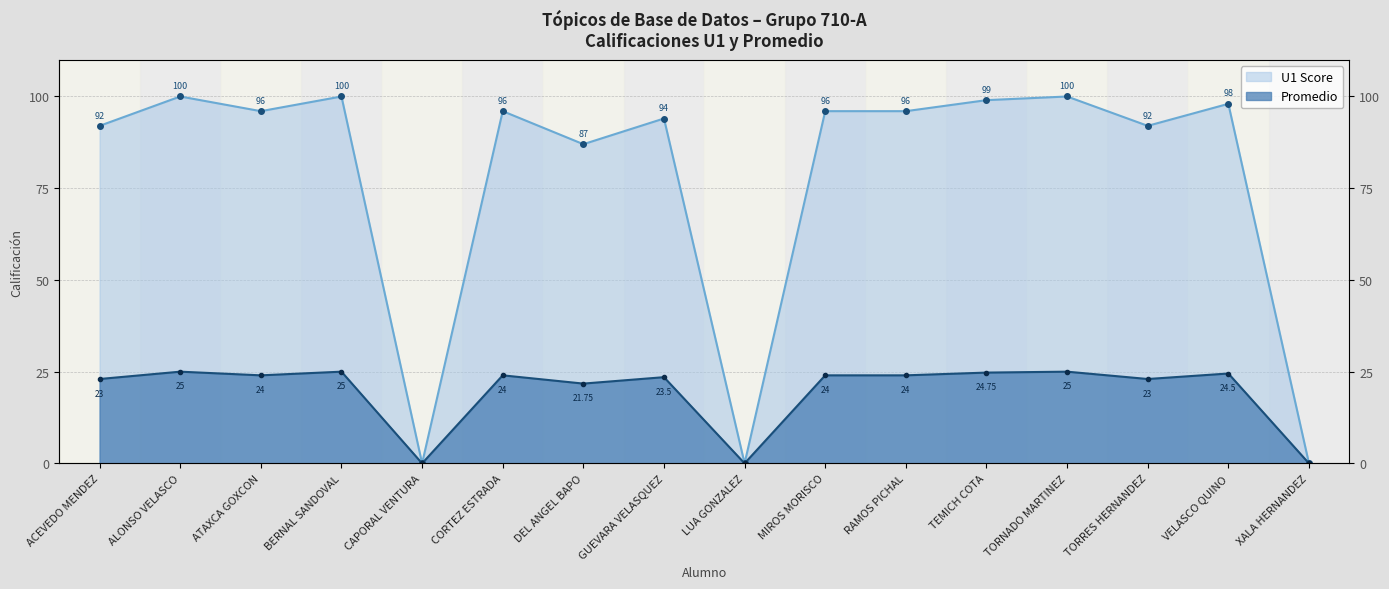

Rank the categories by value from highest to lowest.

ALONSO VELASCO, BERNAL SANDOVAL, TORNADO MARTINEZ, TEMICH COTA, VELASCO QUINO, ATAXCA GOXCON, CORTEZ ESTRADA, MIROS MORISCO, RAMOS PICHAL, GUEVARA VELASQUEZ, ACEVEDO MENDEZ, TORRES HERNANDEZ, DEL ANGEL BAPO, CAPORAL VENTURA, LUA GONZALEZ, XALA HERNANDEZ